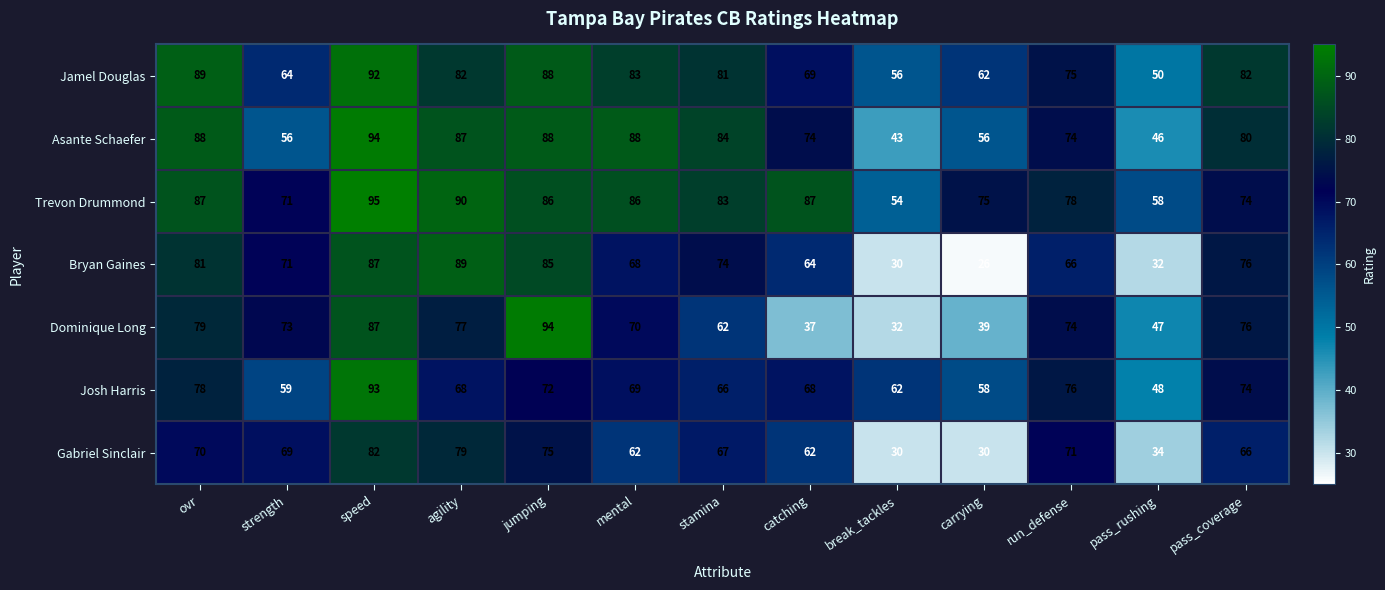

The value of Jamel Douglas at strength is 90. True or false?

False